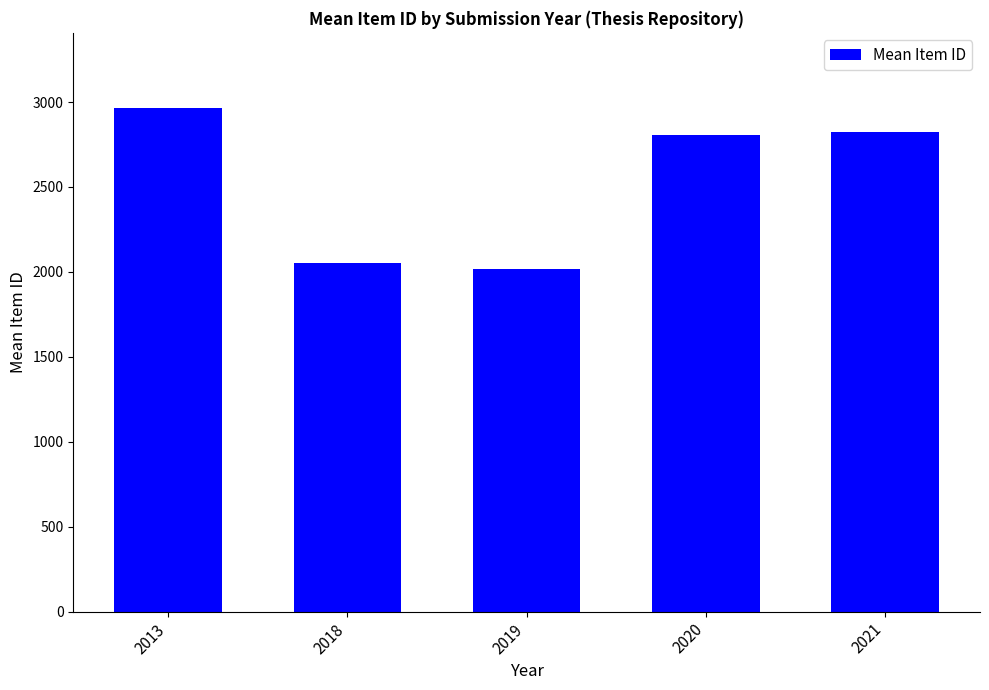

Reading right to left, transcribe all the data shown in this chart.

2021=2822	2020=2807	2019=2015	2018=2050	2013=2963